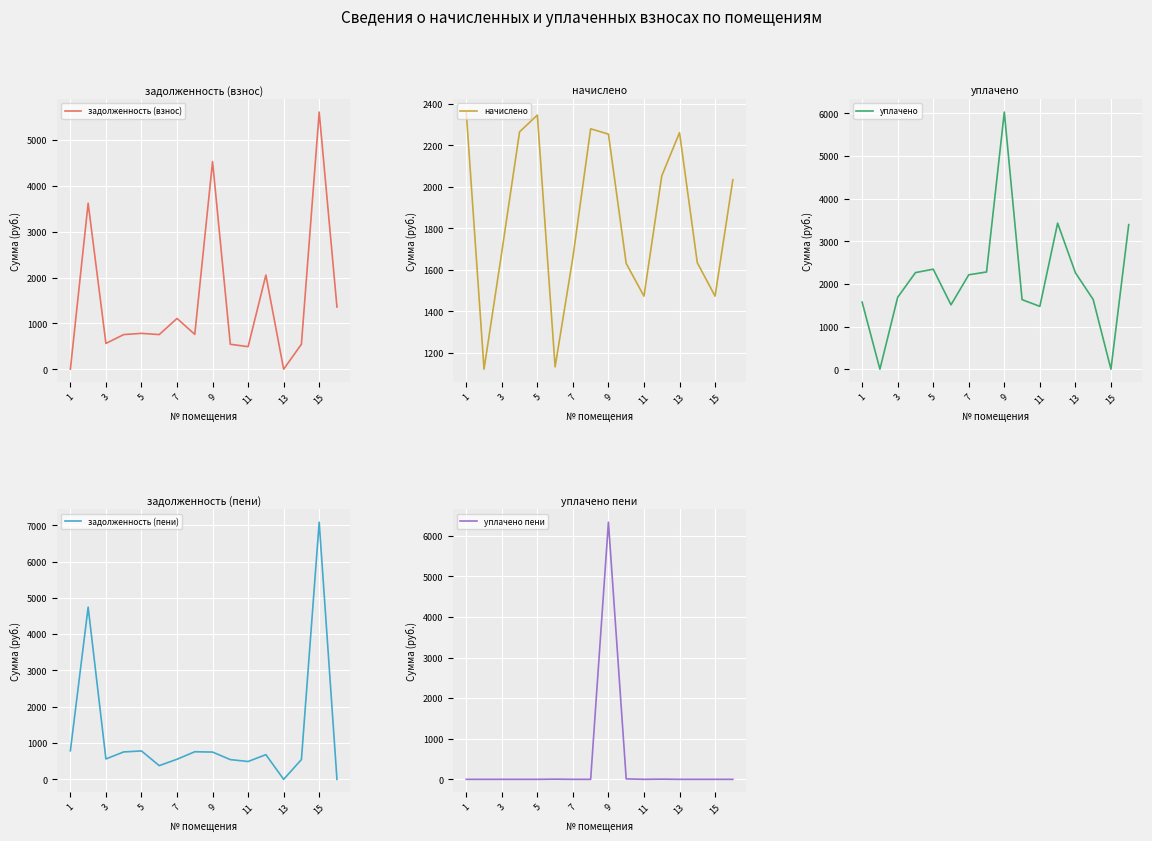

Reading left to right, transcribe all the data shown in this chart.

задолженность (взнос): 0.0	3621.0	562.1	755.2	782.1	755.2	1107.1	760.1	4528.9	543.8	491.2	2053.0	0.0	545.0	5609.9	1356.4
начислено: 2360.9	1121.8	1686.4	2265.6	2346.2	1132.8	1660.7	2280.2	2254.6	1631.4	1473.7	2053.0	2261.9	1635.0	1473.7	2034.6
уплачено: 1573.9	0.0	1686.4	2265.6	2346.2	1510.4	2214.3	2280.2	6032.0	1631.4	1473.7	3425.8	2261.9	1635.0	0.0	3391.1
задолженность (пени): 787.0	4742.8	562.1	755.2	782.1	377.6	553.6	760.1	751.5	543.8	491.2	680.1	0.0	545.0	7083.6	0.0
уплачено пени: 0.0	0.0	0.0	0.0	0.0	4.5	0.0	0.0	6336.5	11.5	0.0	4.8	0.0	0.0	0.0	0.0